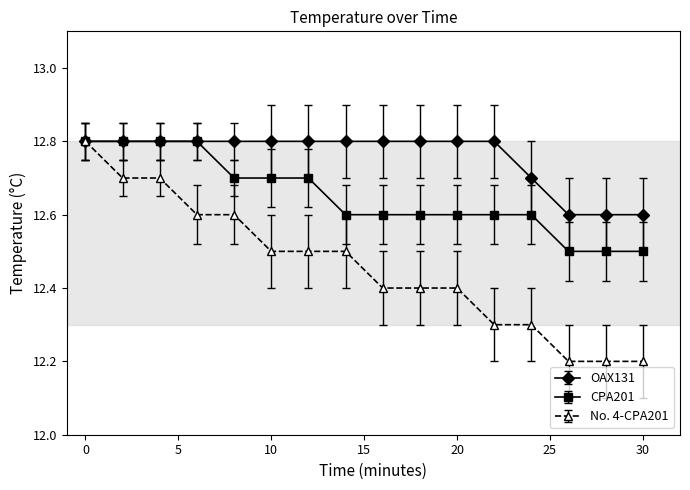

At how many categories does at least one series exceed 12?

16